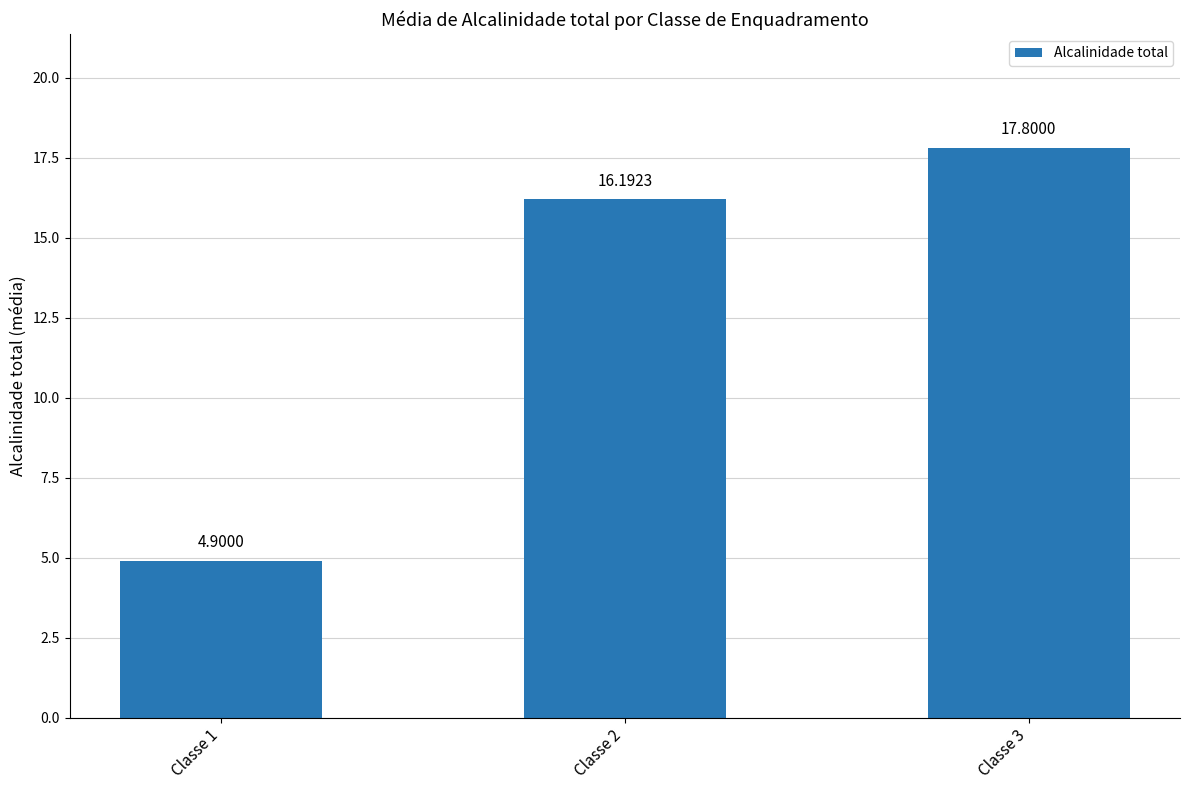

Between Classe 3 and Classe 2, which is larger?

Classe 3